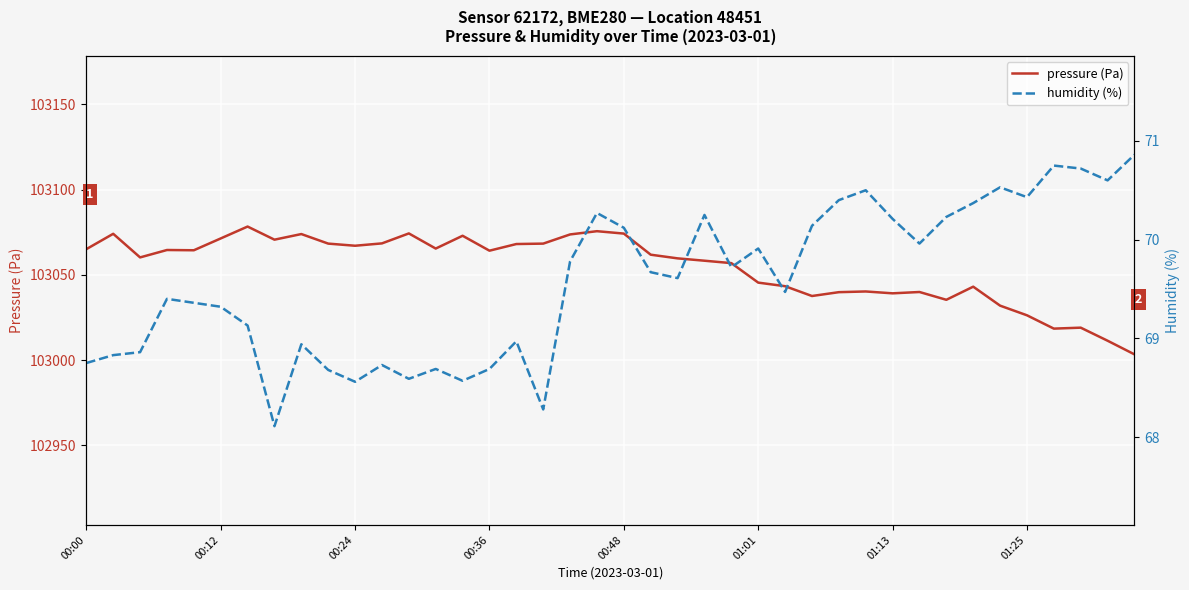

What is the value of the humidity (%) point at the 4th from the left?

69.4